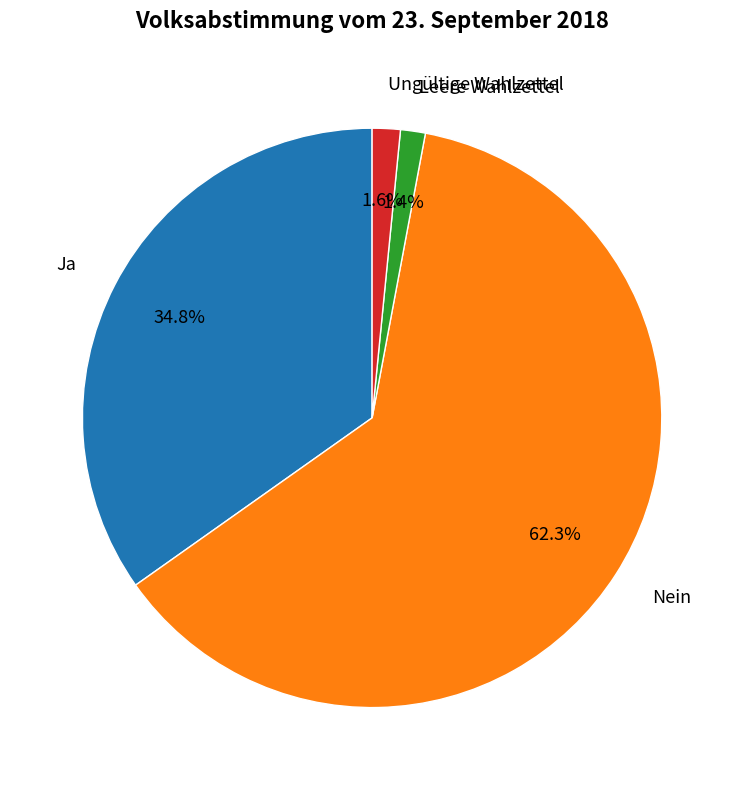

What percentage is the Nein slice, to the nearest percent?

62%